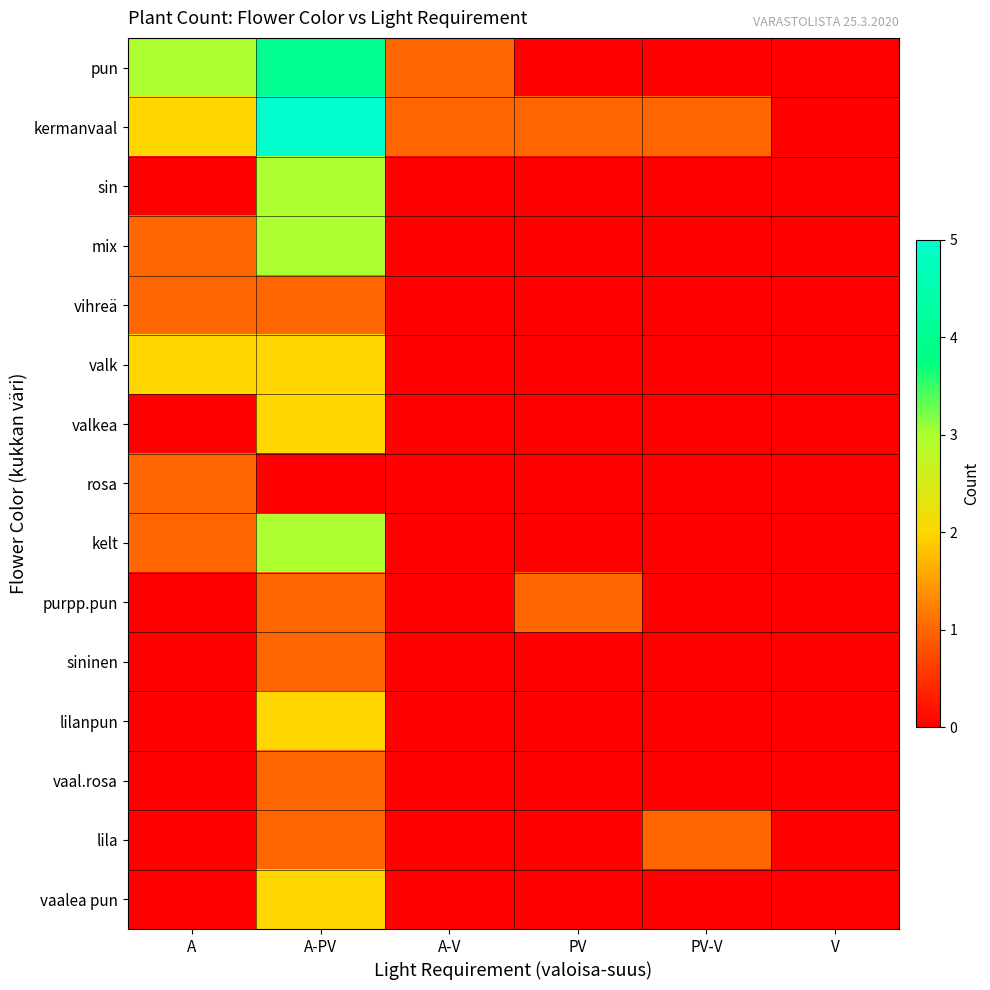

At A, list the series in order from largest to smallest.

pun, kermanvaal, valk, mix, vihreä, rosa, kelt, sin, valkea, purpp.pun, sininen, lilanpun, vaal.rosa, lila, vaalea pun